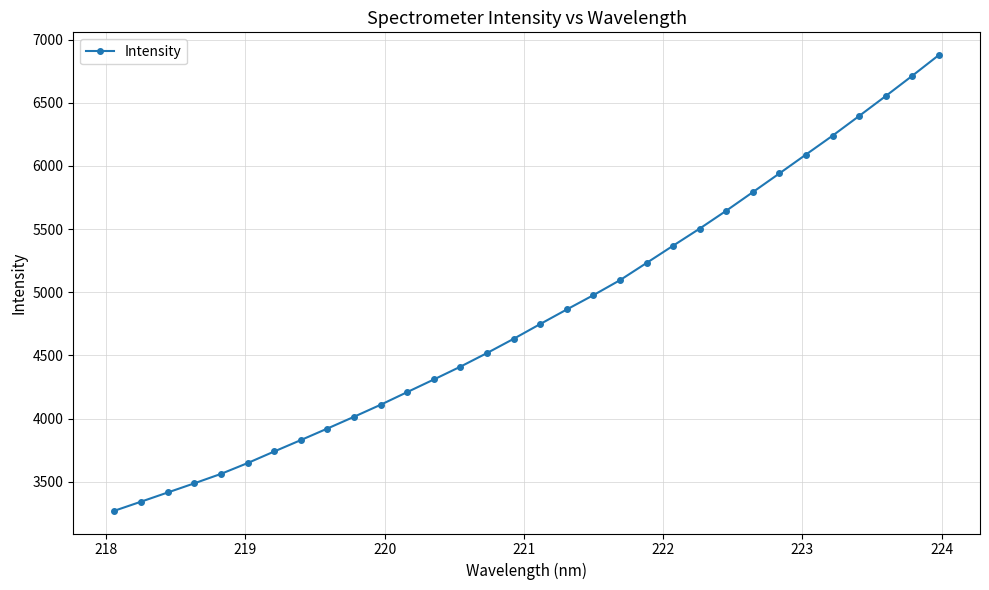

What is the sum of all values?

154464.2